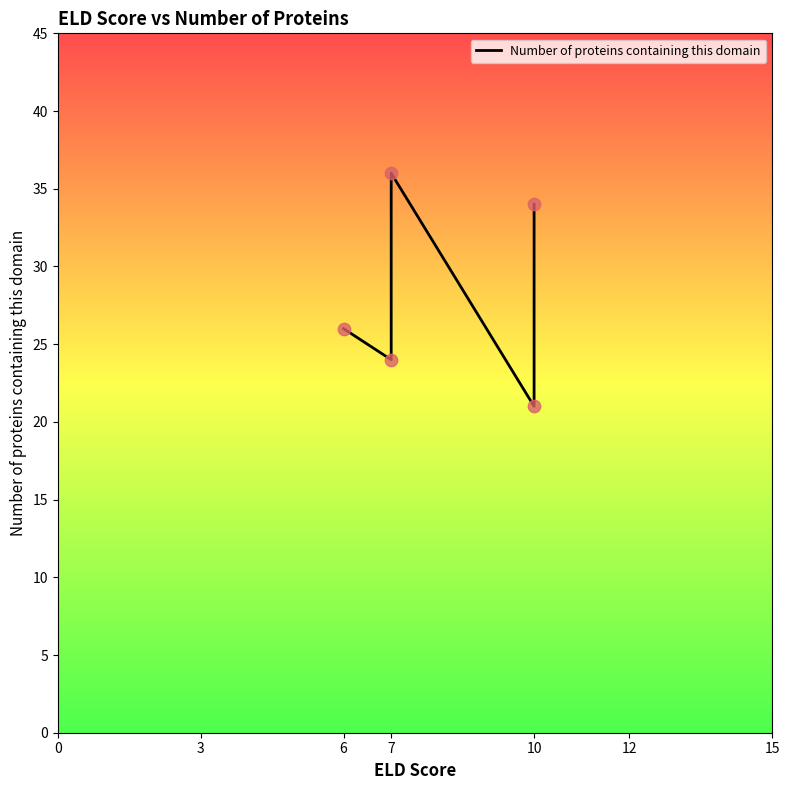

What is the change in value from 7 to 10?

+10